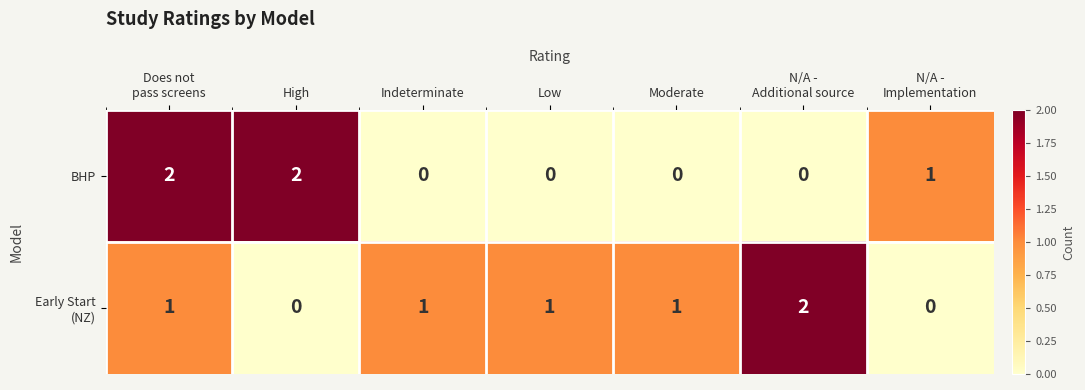

How many categories are shown in the chart?

7